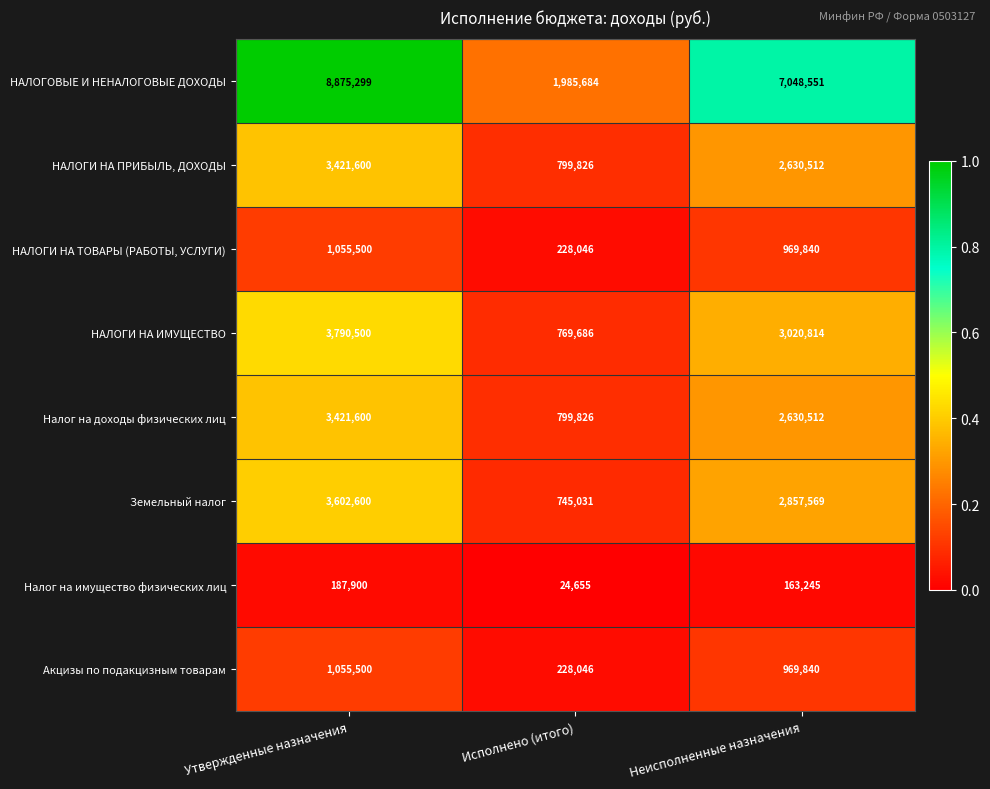

At which label does НАЛОГОВЫЕ И НЕНАЛОГОВЫЕ ДОХОДЫ first exceed 7048551?

Утвержденные назначения